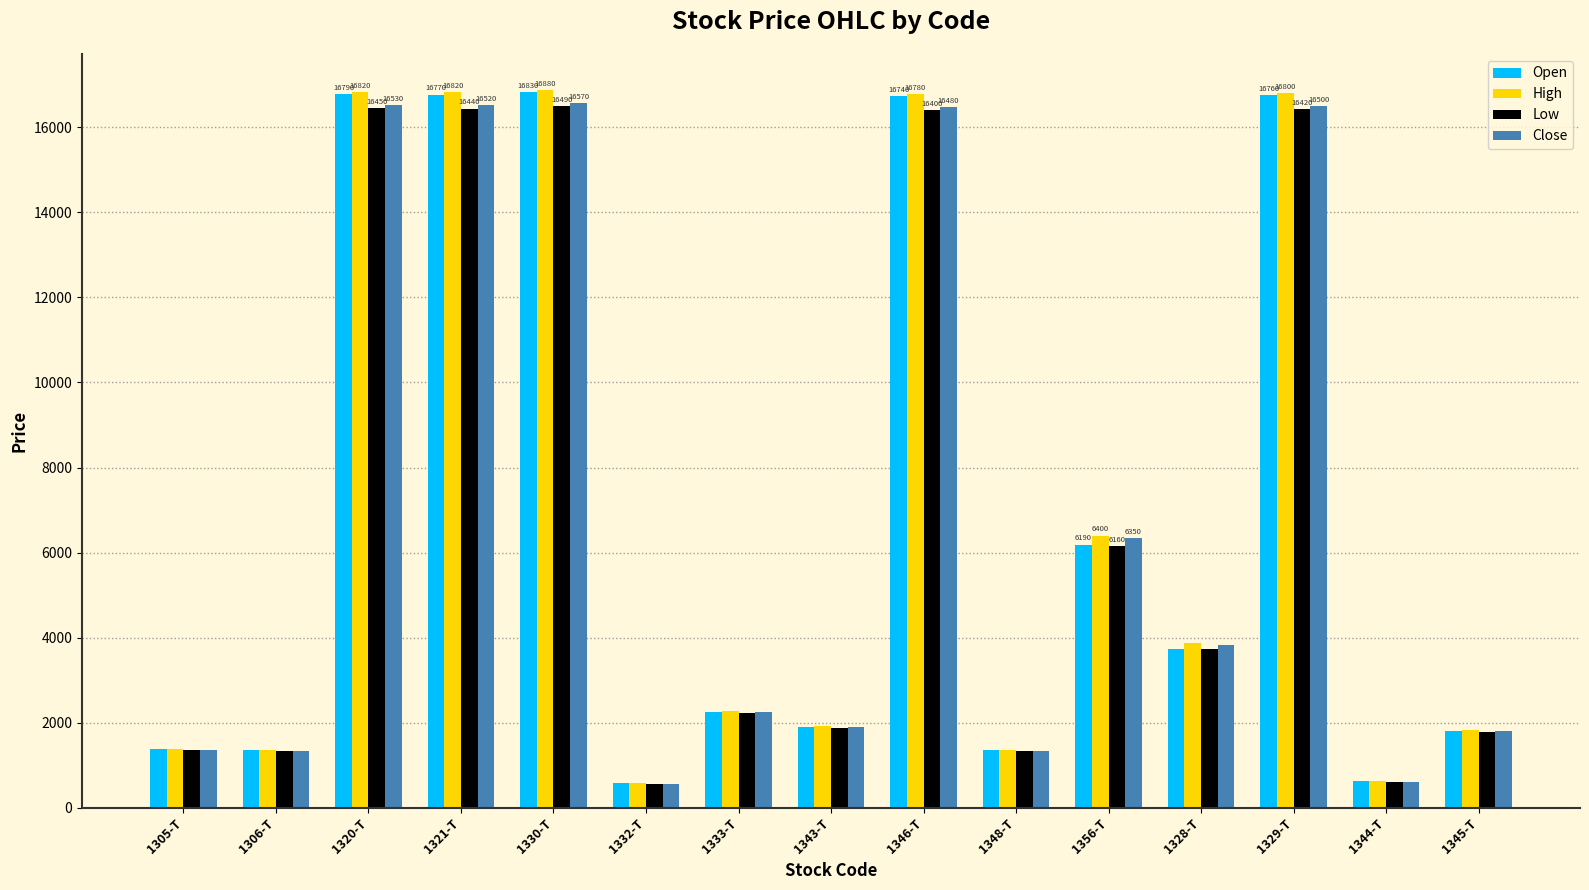

Which series has the widest spread of values?

High